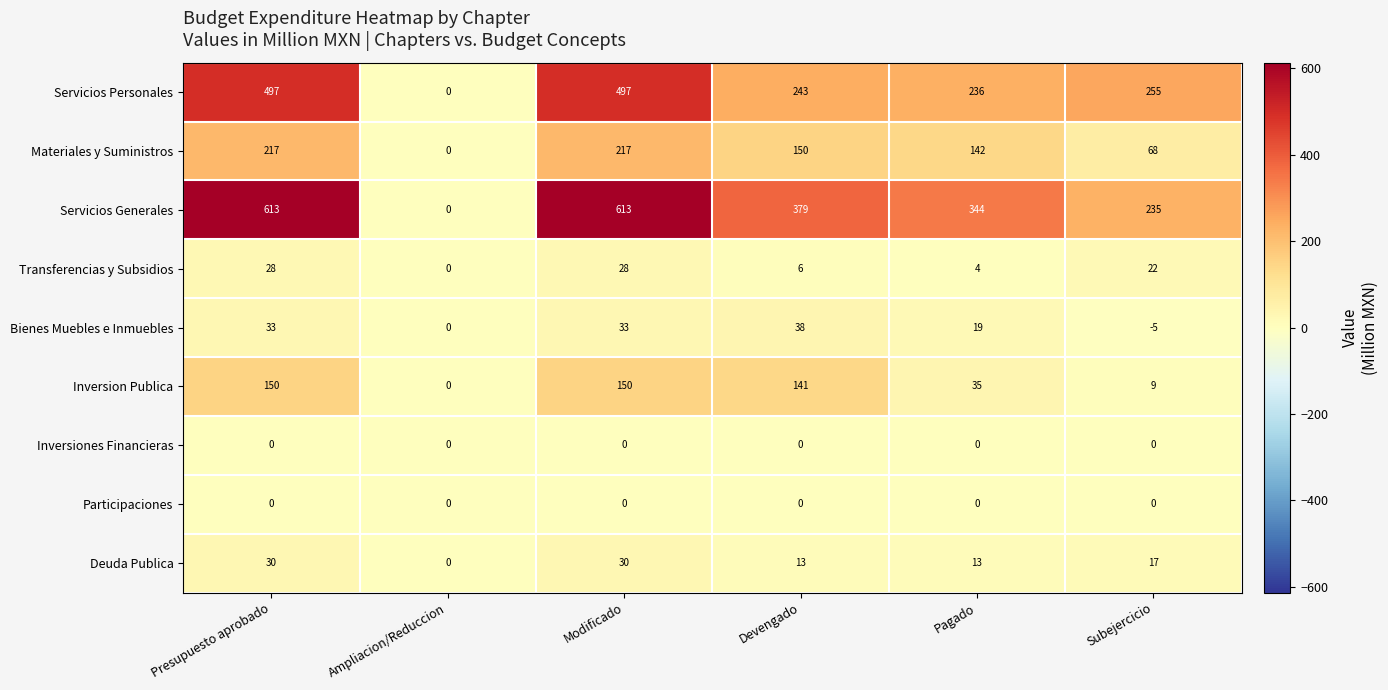

What is the sum of all Inversion Publica values?

485